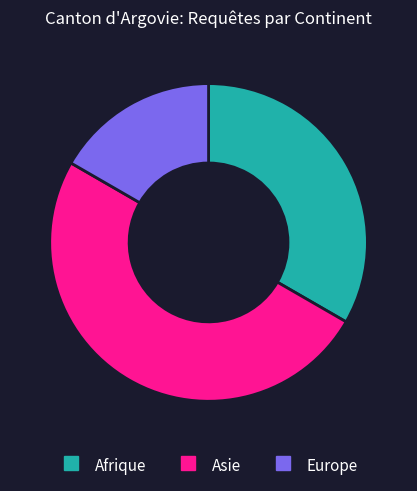

Which slice is the smallest?

Europe